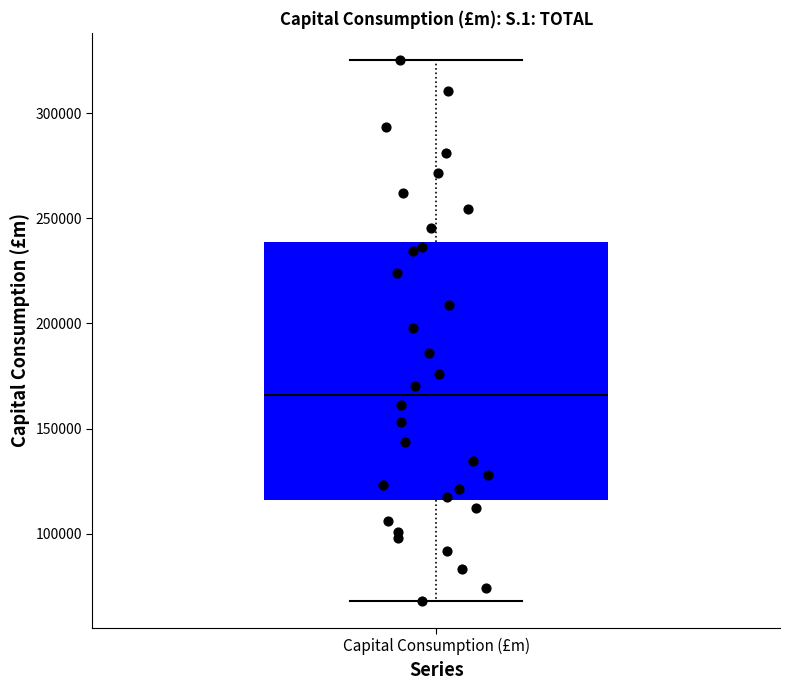

Read this box plot against the y-axis: the position of the median line, the range covered by the box, and the ends of both whiskers. The values are not printed on the chart, so give them approximately, as read against the axis.

median 165000, box 115000 to 240000, whiskers 70000 to 325000